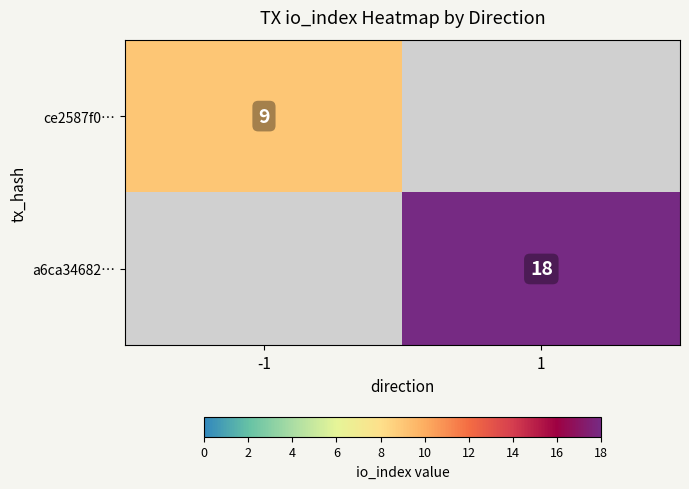

Is it true that a6ca34682… equals 11 at 1?

False